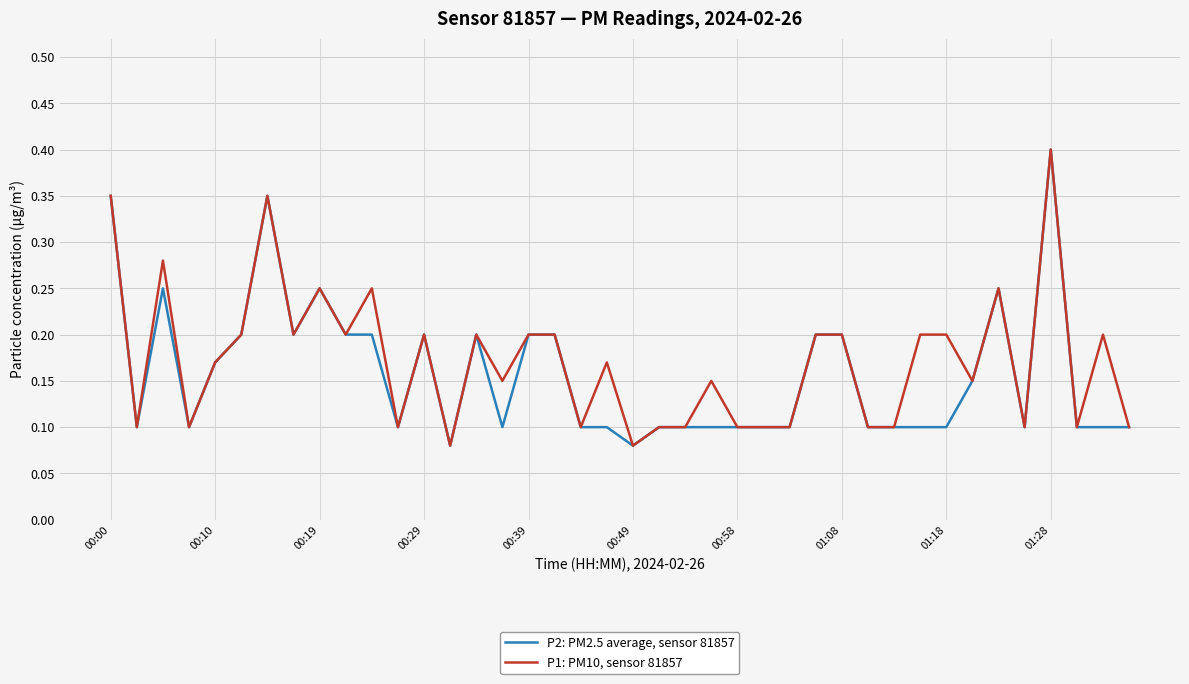

How many distinct data groups are displayed?

2